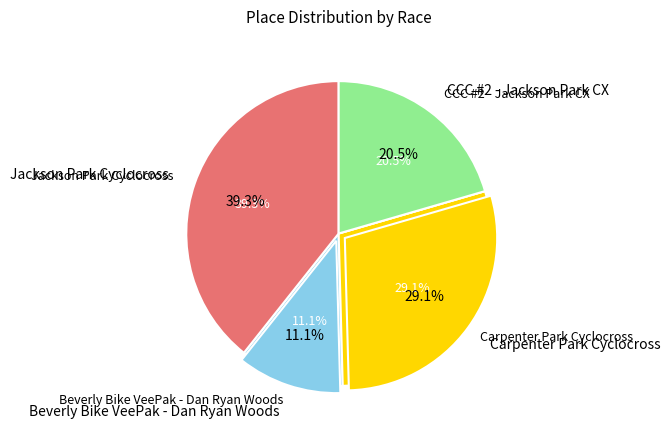

Between Jackson Park Cyclocross and CCC #2 - Jackson Park CX, which is larger?

Jackson Park Cyclocross